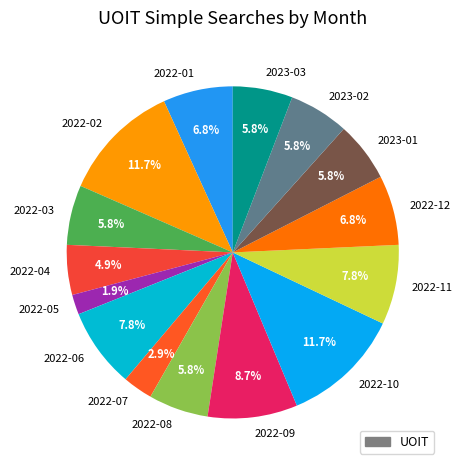

How many slices are in this pie chart?

15